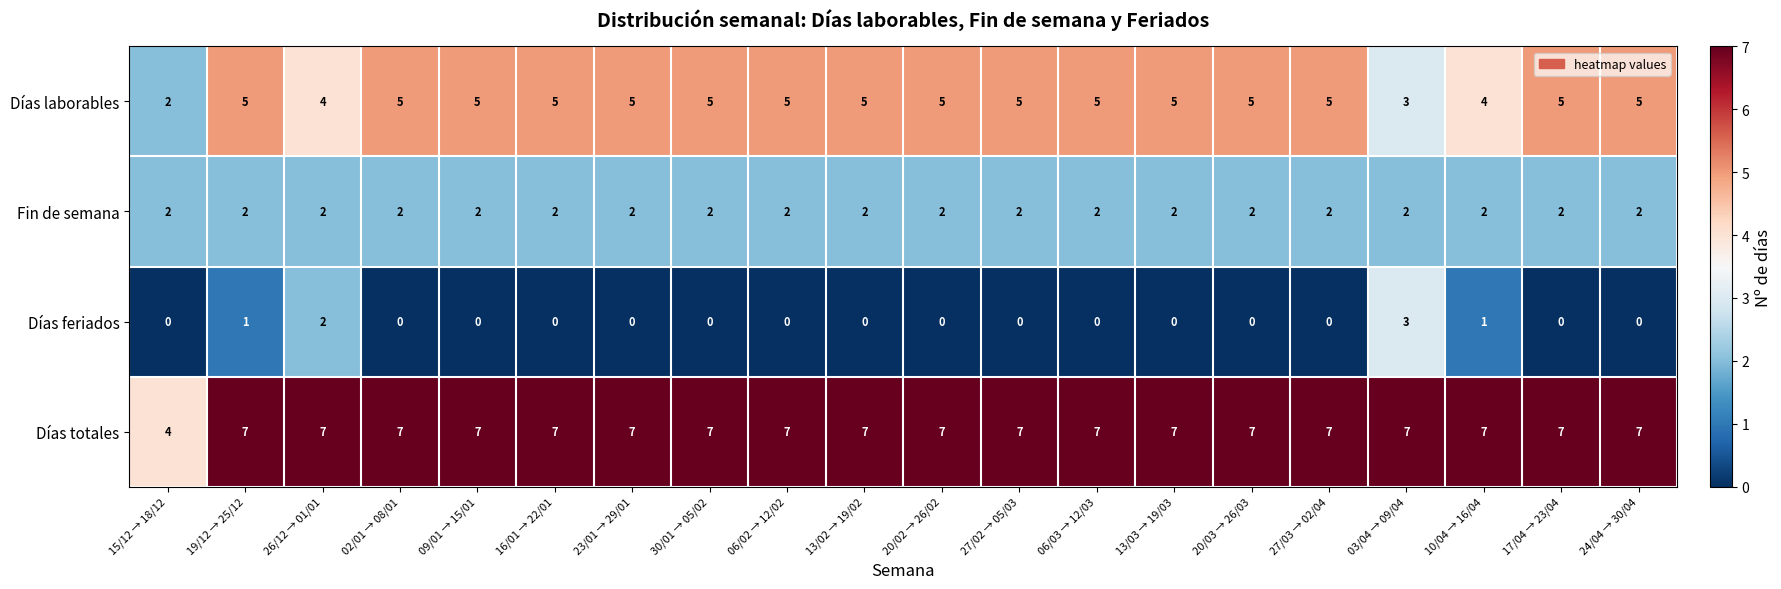

True or false: Días totales has a value of 7 at 20/03 → 26/03.

True